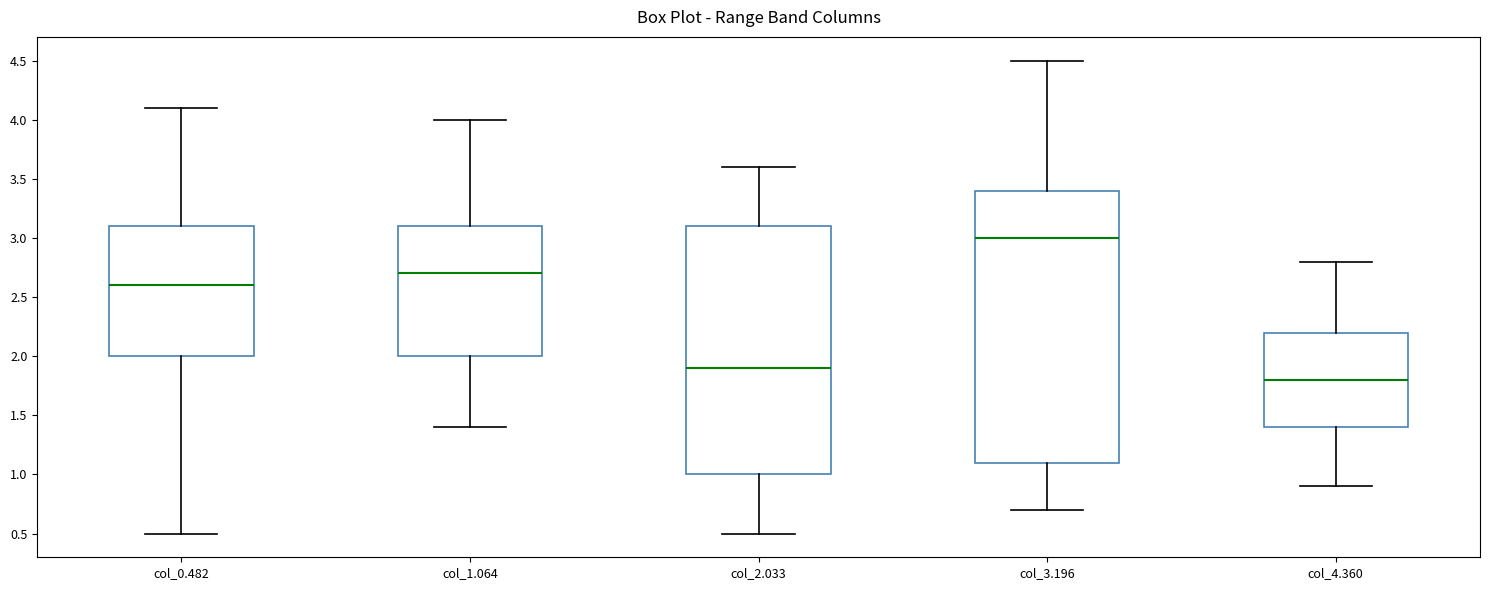

Which box is the tallest, from its lower edge to its upper edge?

col_3.196